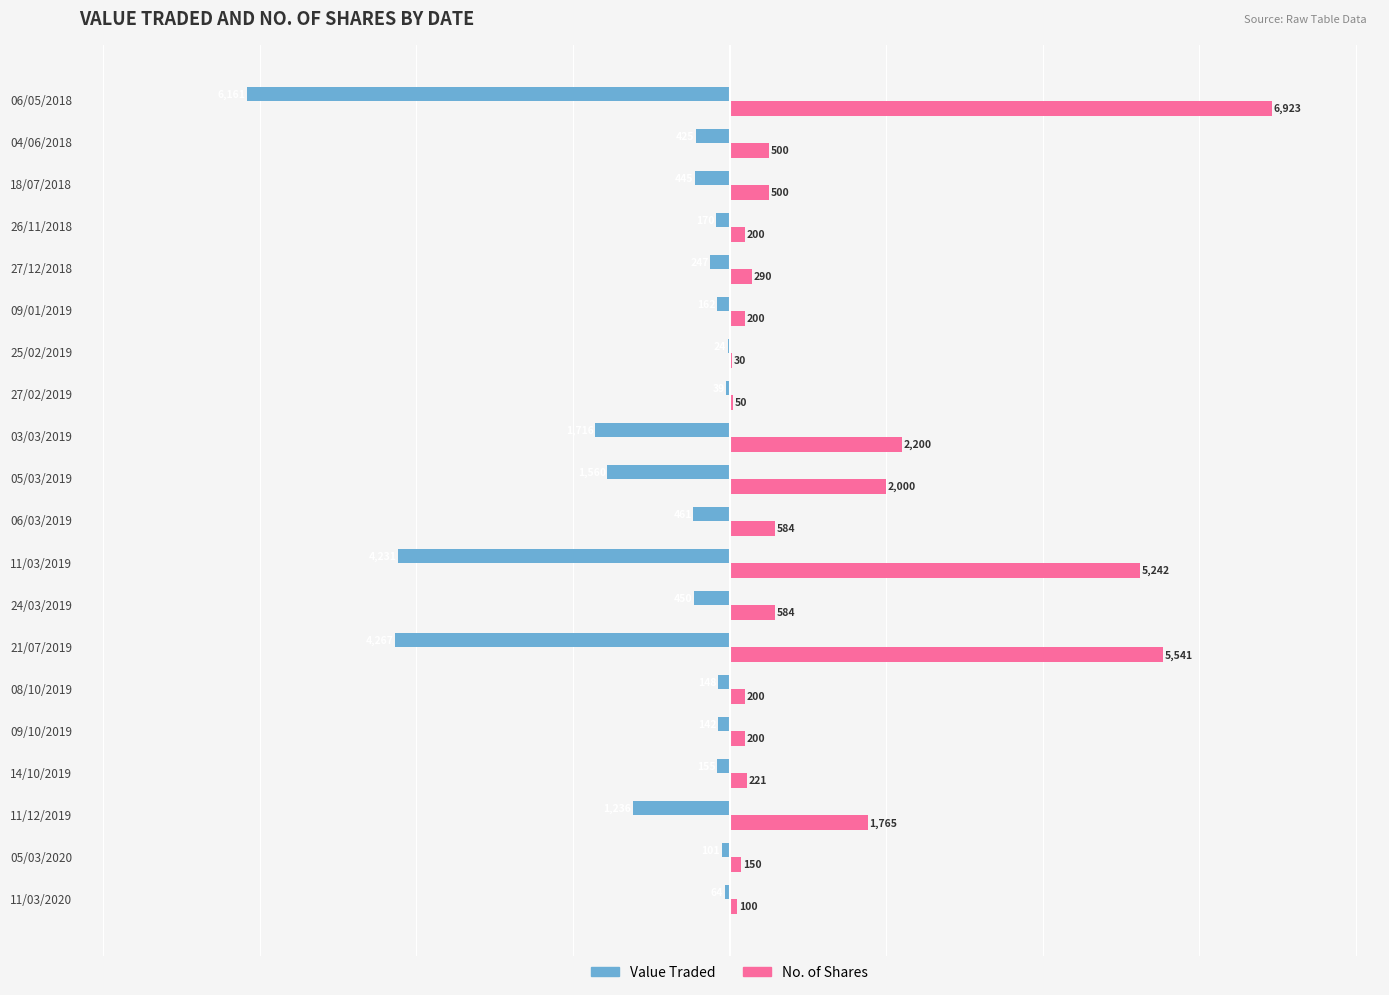

Which category has the highest value across all series?

06/05/2018